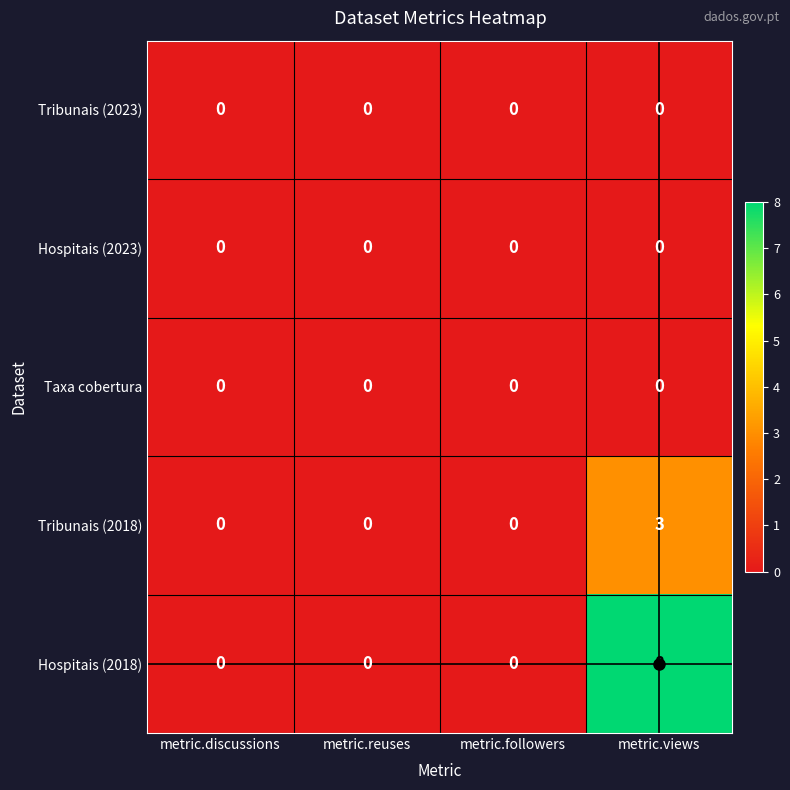

How many distinct data groups are displayed?

5